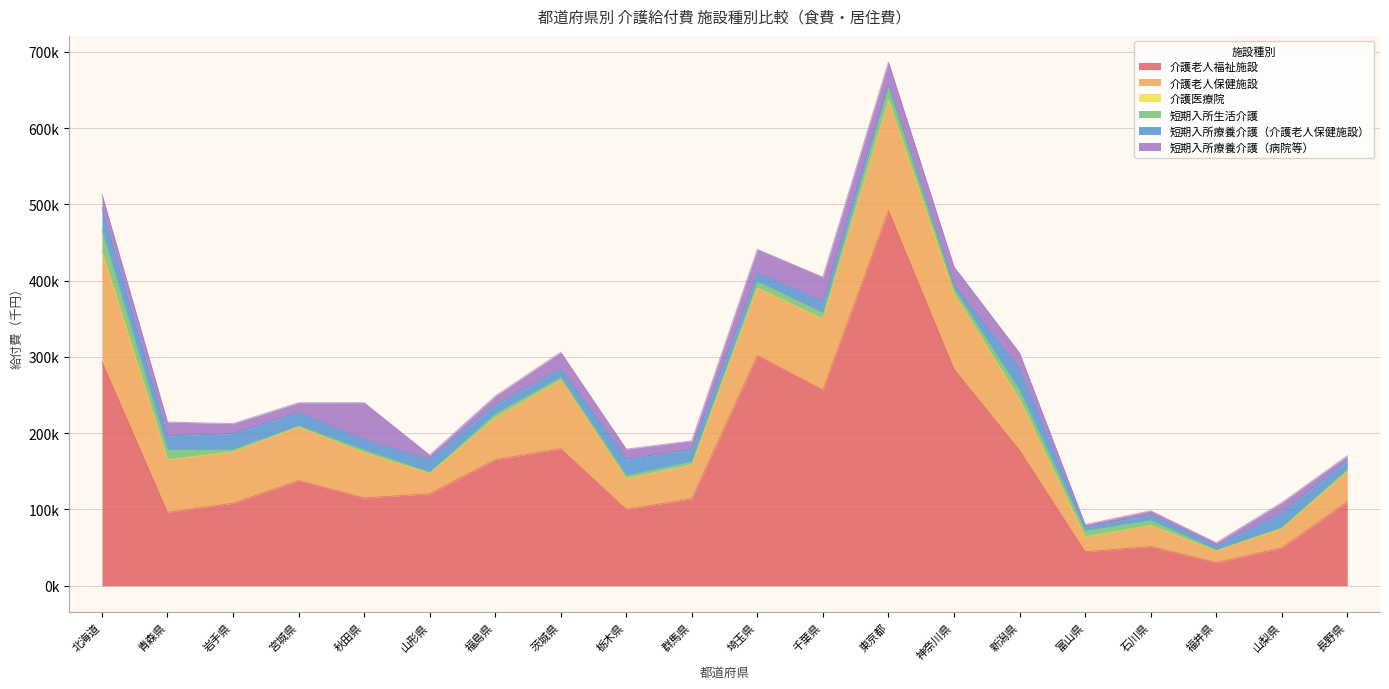

How many intersections are there between 短期入所療養介護（病院等） and 短期入所生活介護?

3